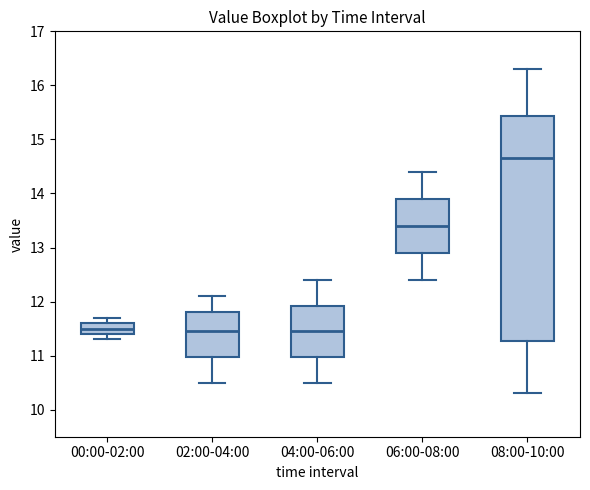

Reading left to right, transcribe this box plot: for each box, give where its median line is, the range the box spans, and where its two whiskers end, as read against the y-axis. The values are not printed on the chart, so give them approximately, as read against the axis.

00:00-02:00: median 11.5, box 11.4 to 11.6, whiskers 11.3 to 11.7
02:00-04:00: median 11.5, box 11.0 to 11.8, whiskers 10.5 to 12.1
04:00-06:00: median 11.5, box 11.0 to 11.9, whiskers 10.5 to 12.4
06:00-08:00: median 13.4, box 12.9 to 13.9, whiskers 12.4 to 14.4
08:00-10:00: median 14.7, box 11.3 to 15.4, whiskers 10.3 to 16.3